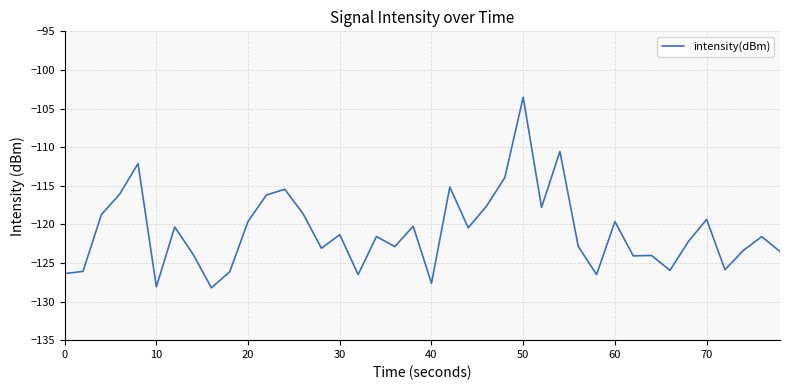

What is the difference between the maximum and minimum values?

24.7